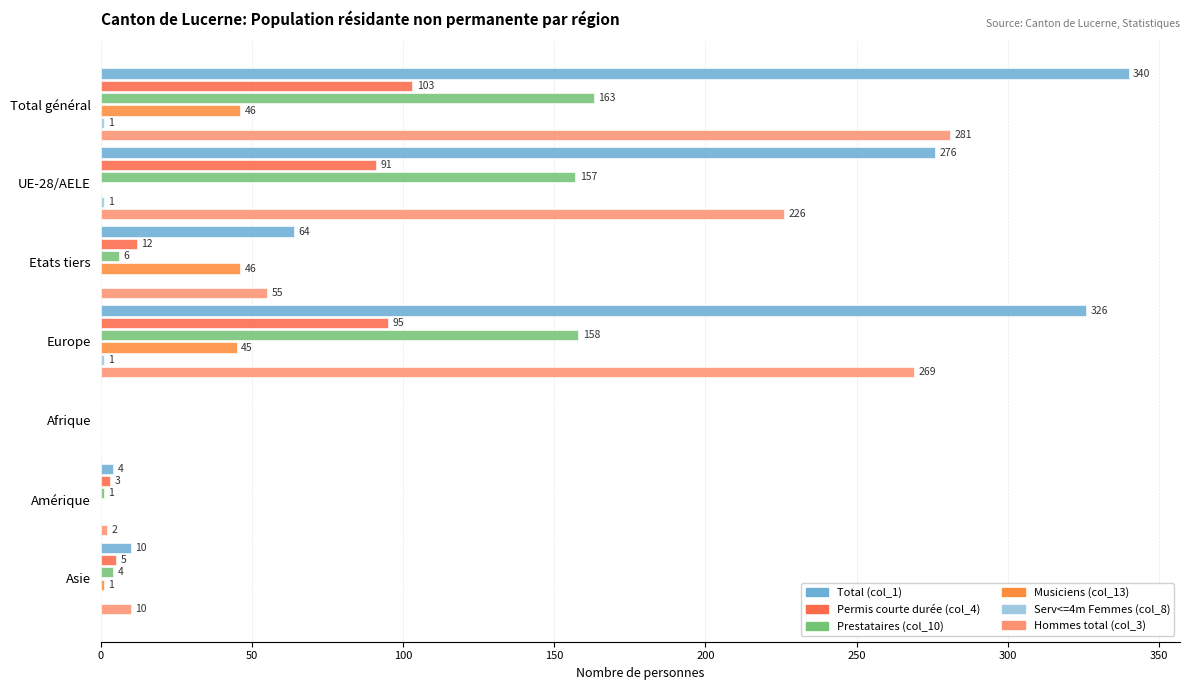

How many series are shown in this chart?

6